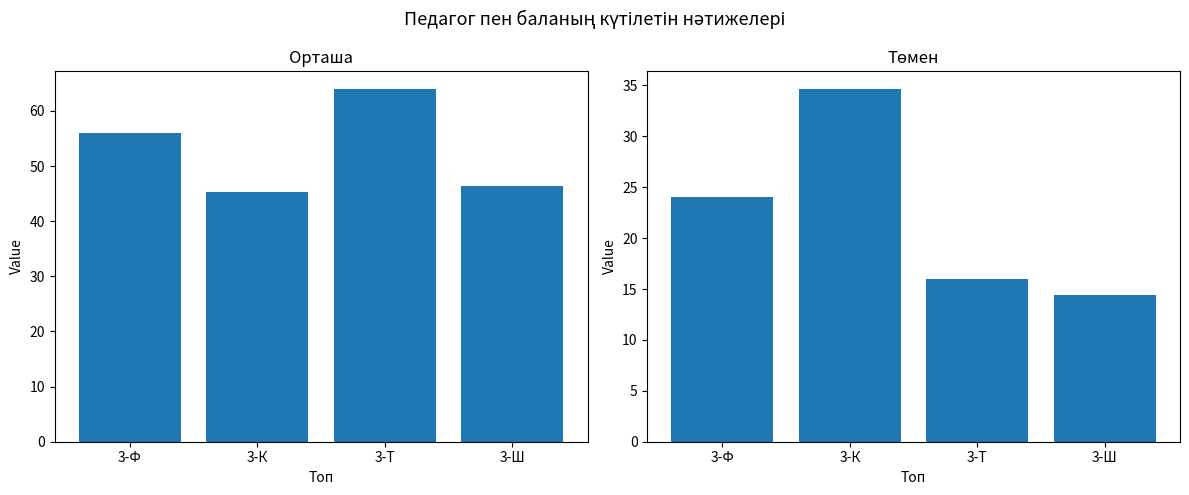

Is the value of Төмен at 3-Т greater than the value of Орташа at 3-Ф?

No